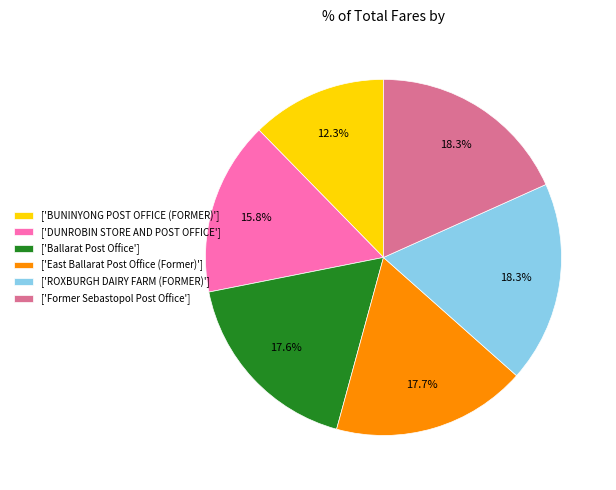

Approximately how many times larger is the value at ['DUNROBIN STORE AND POST OFFICE'] compared to ['ROXBURGH DAIRY FARM (FORMER)']?

0.9